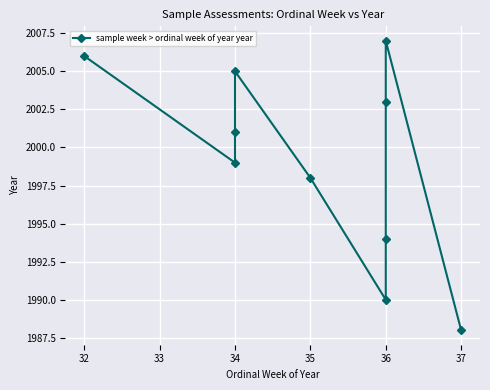

Reading right to left, transcribe all the data shown in this chart.

1988	2007	2003	1994	1990	1998	2005	2001	1999	2006